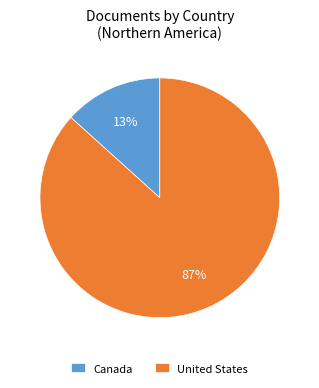

Rank the categories by value from highest to lowest.

United States, Canada